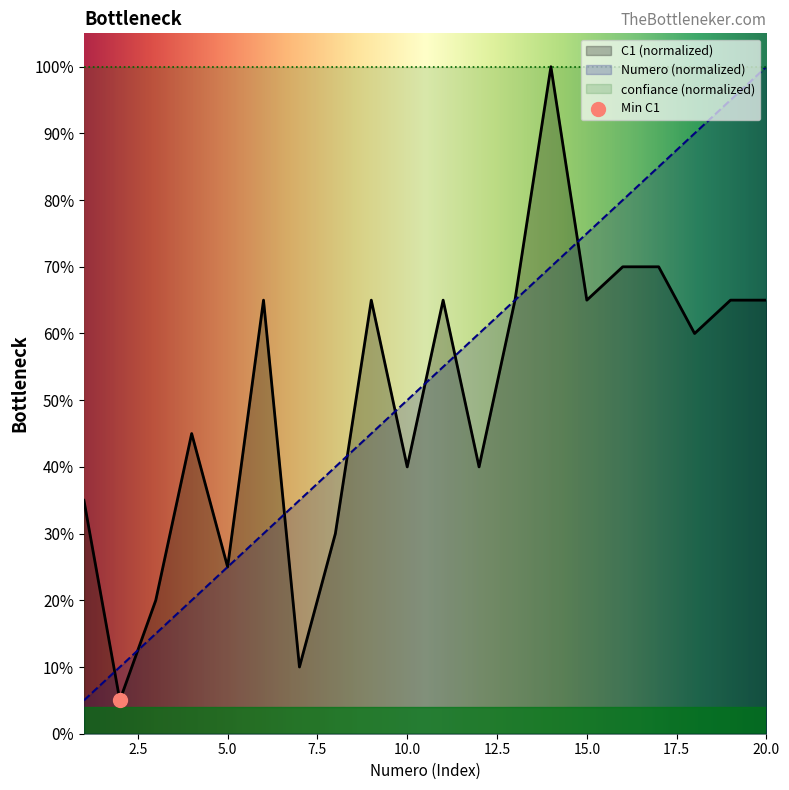

At which category is the sum across all series the highest?

14